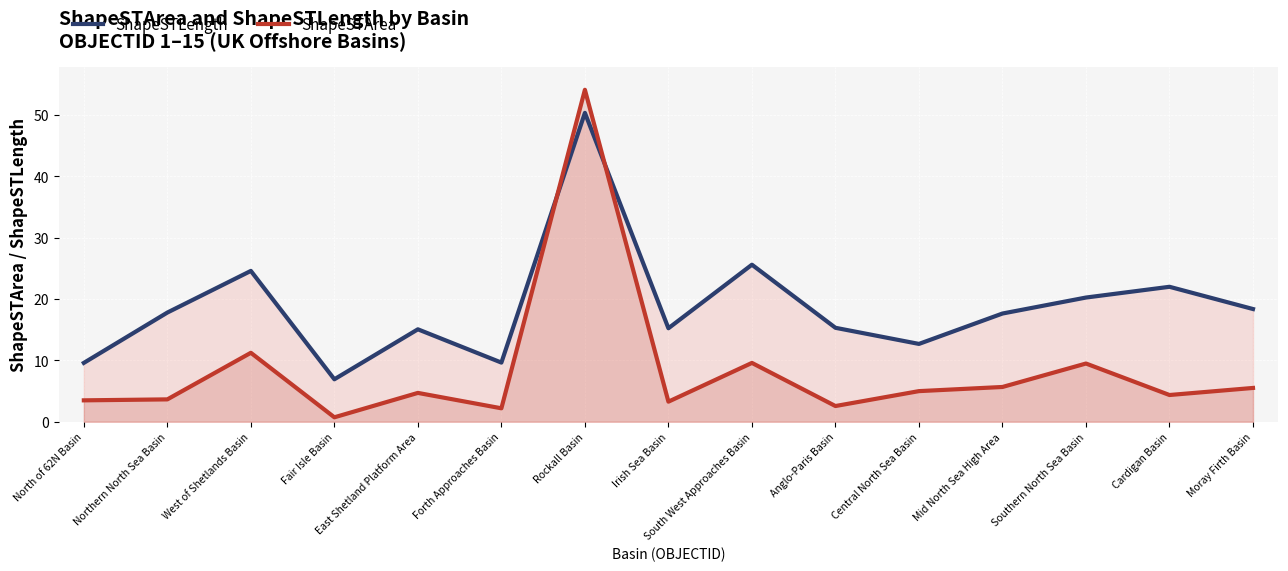

Which category has the highest value in the ShapeSTLength series?

Rockall Basin